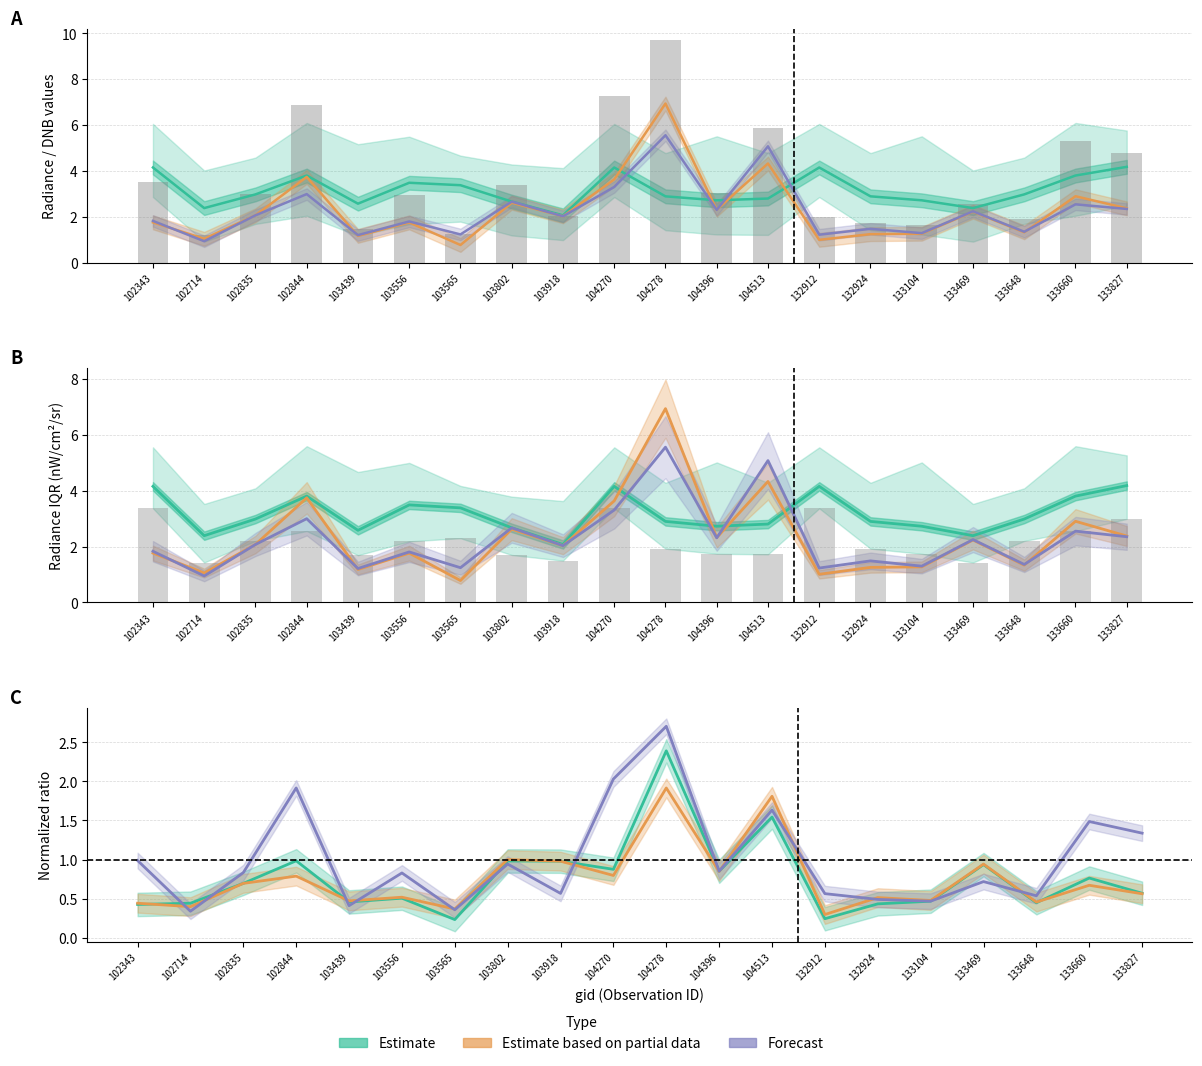

What is the sum of all Forecast (dnbrad normalized) values?

20.0